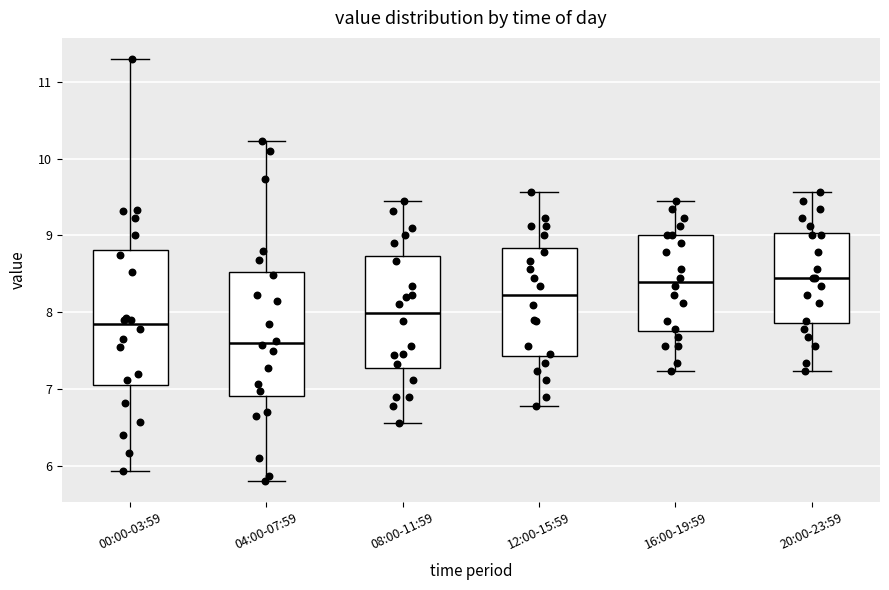

Reading left to right, read every box against the y-axis: the position of its median line, the range the box covers, and the ends of its whiskers. The values are not printed on the chart, so give them approximately, as read against the axis.

00:00-03:59: median 7.8, box 7.0 to 8.8, whiskers 5.9 to 11.3
04:00-07:59: median 7.6, box 6.9 to 8.5, whiskers 5.8 to 10.2
08:00-11:59: median 8.0, box 7.3 to 8.7, whiskers 6.6 to 9.5
12:00-15:59: median 8.2, box 7.4 to 8.8, whiskers 6.8 to 9.6
16:00-19:59: median 8.4, box 7.8 to 9.0, whiskers 7.2 to 9.5
20:00-23:59: median 8.5, box 7.9 to 9.0, whiskers 7.2 to 9.6